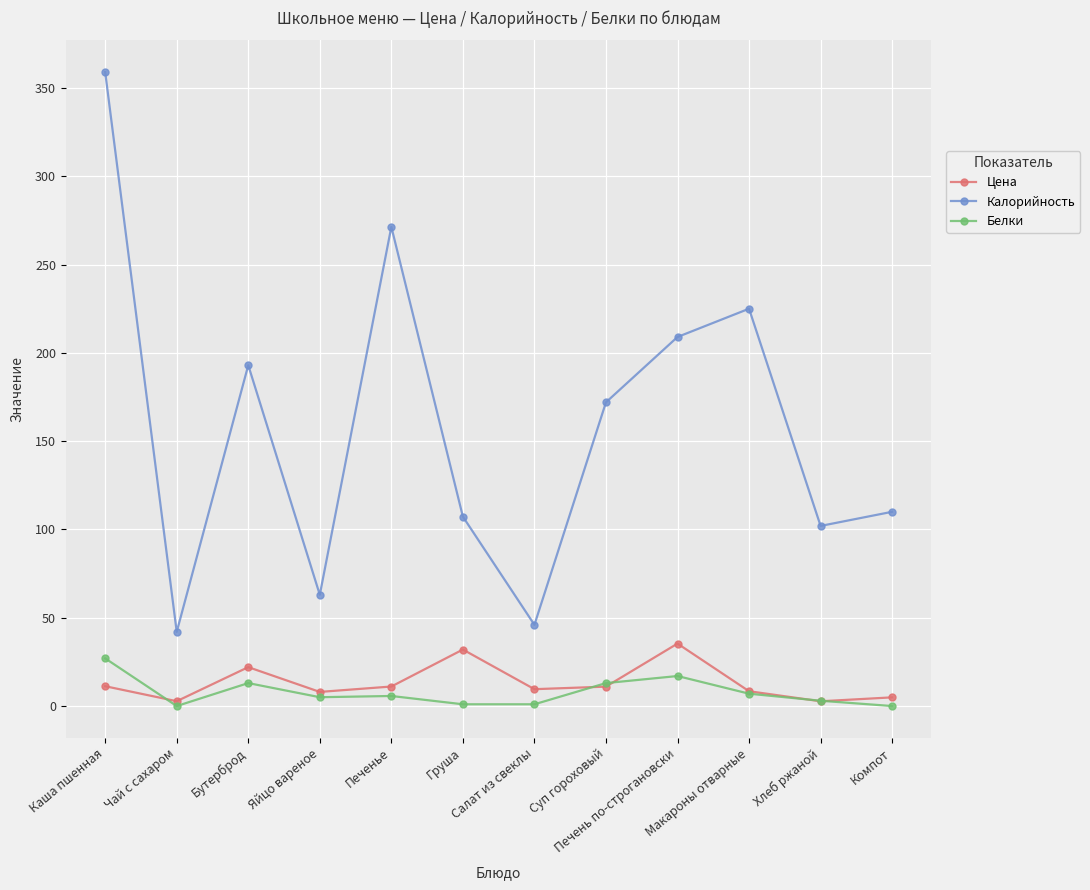

Which series has the largest total across all categories?

Калорийность